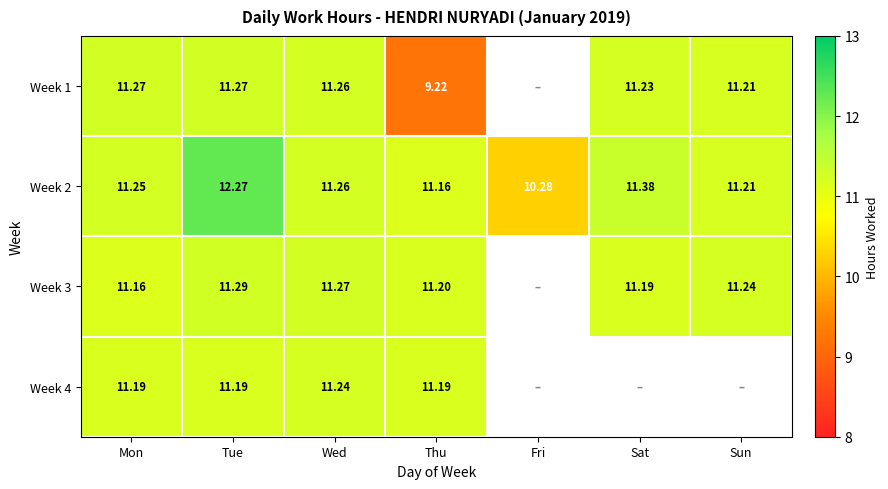

List the labels in order of Week 2 value, largest first.

Tue, Sat, Wed, Mon, Sun, Thu, Fri